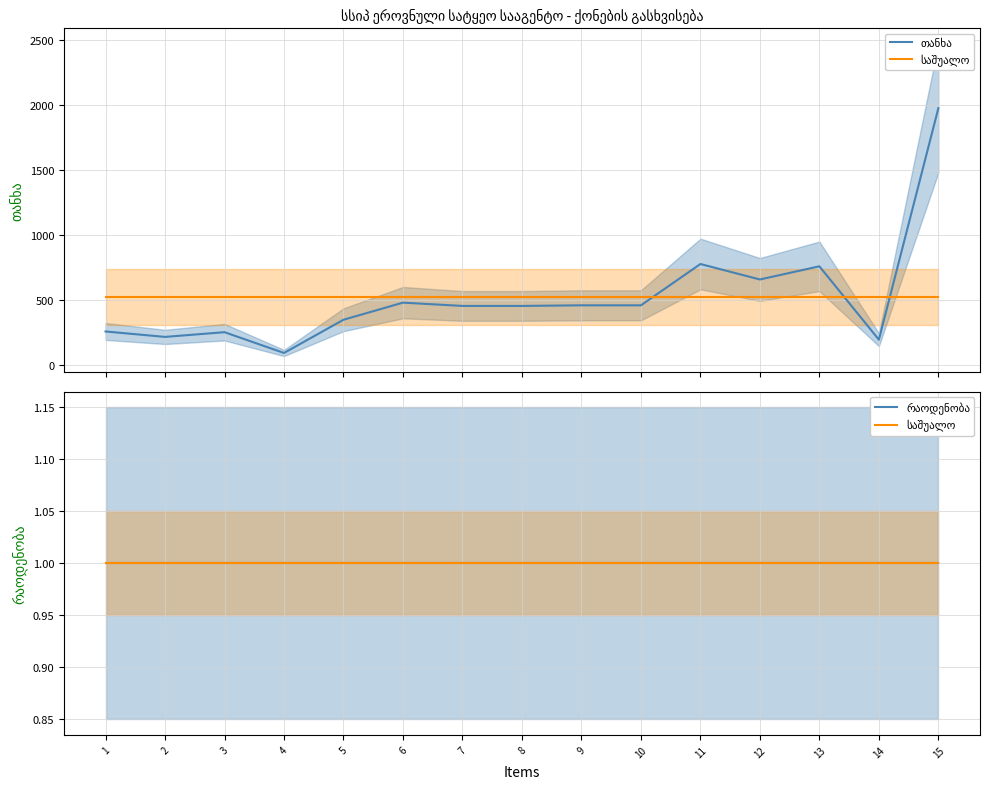

True or false: საშუალო has more than 1 interior local peaks.

False